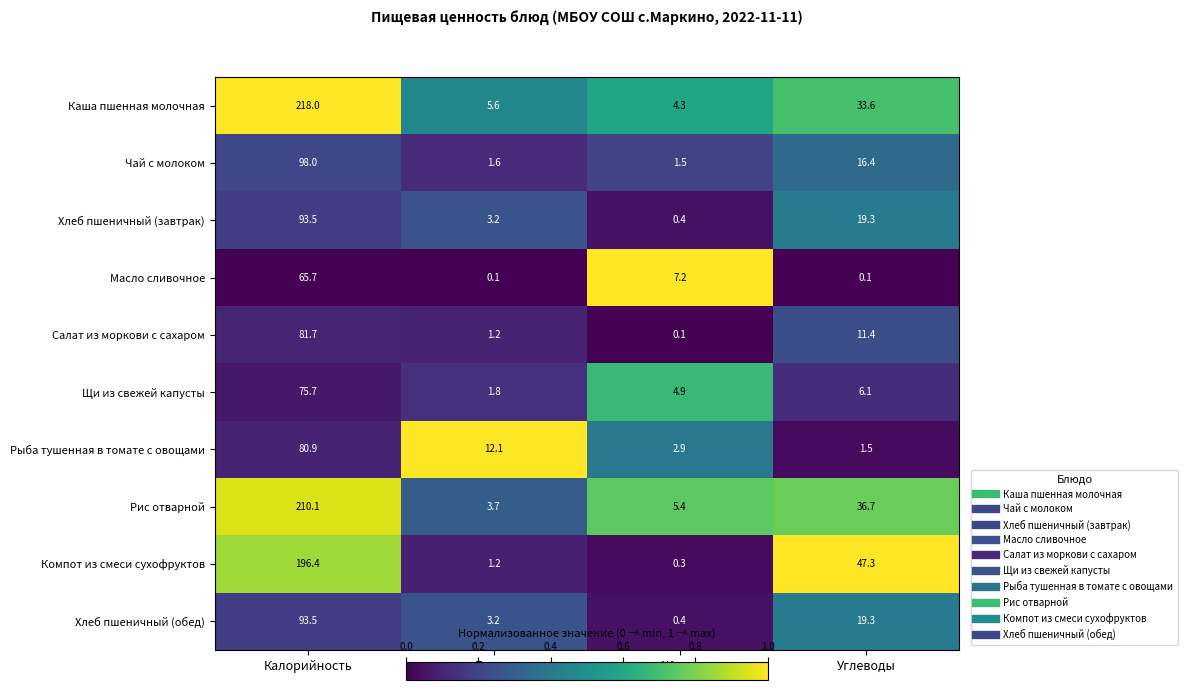

What is the highest value of the Хлеб пшеничный (завтрак) series?

93.5